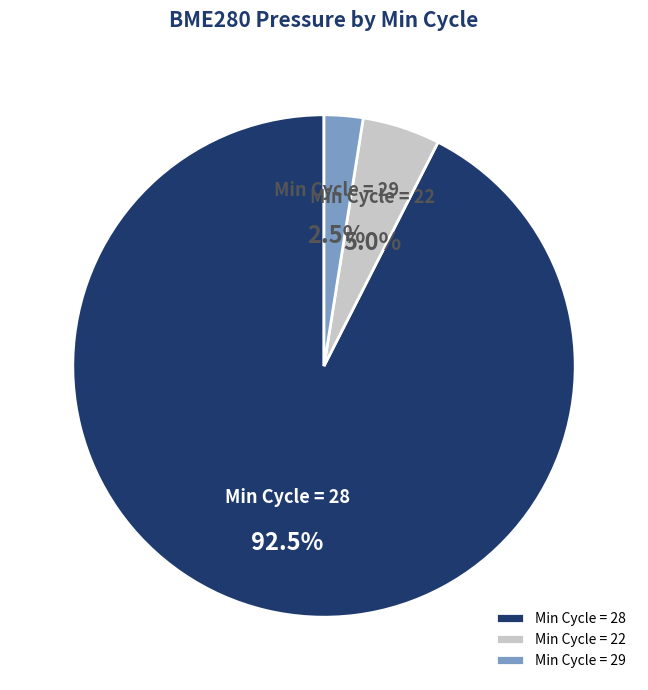

Which has a higher value, Min Cycle = 29 or Min Cycle = 28?

Min Cycle = 28